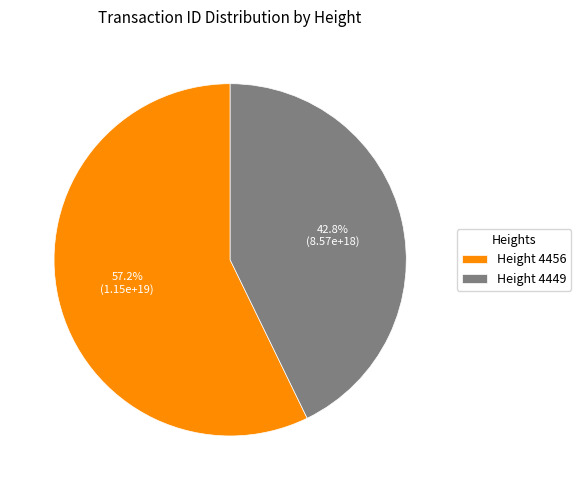

Which has a higher value, Height 4456 or Height 4449?

Height 4456